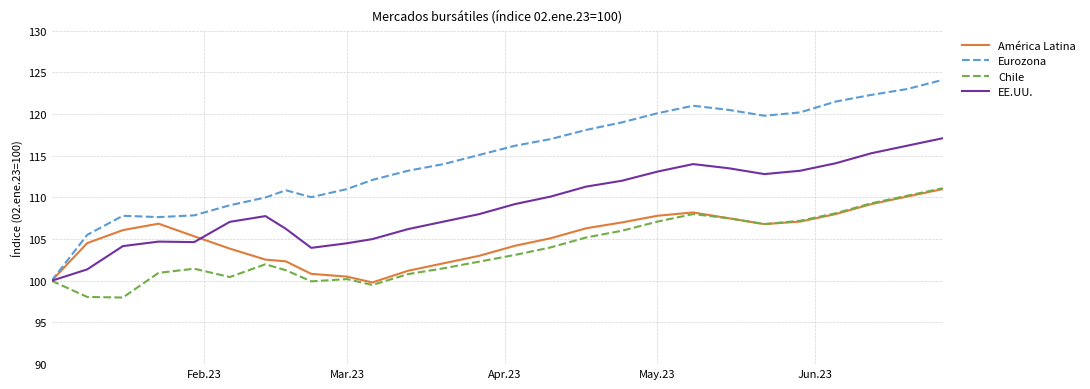

What is the greatest value displayed?

124.1